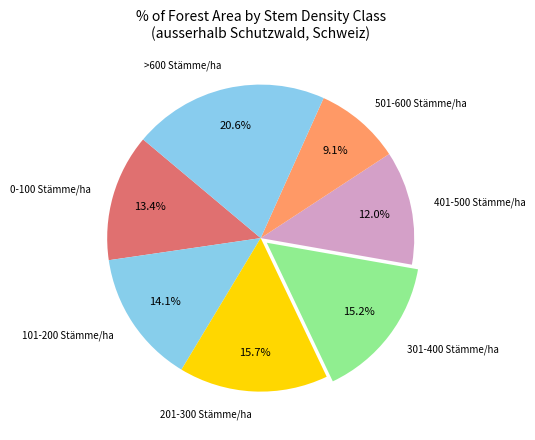

Which category has the biggest portion of the pie?

>600 Stämme/ha